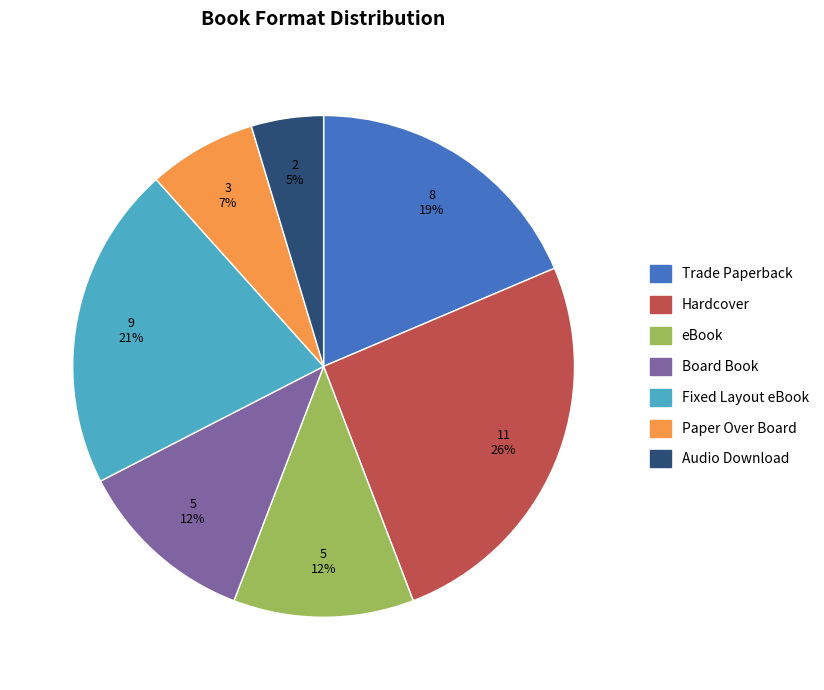

Is it true that Board Book is 1% of the pie?

False